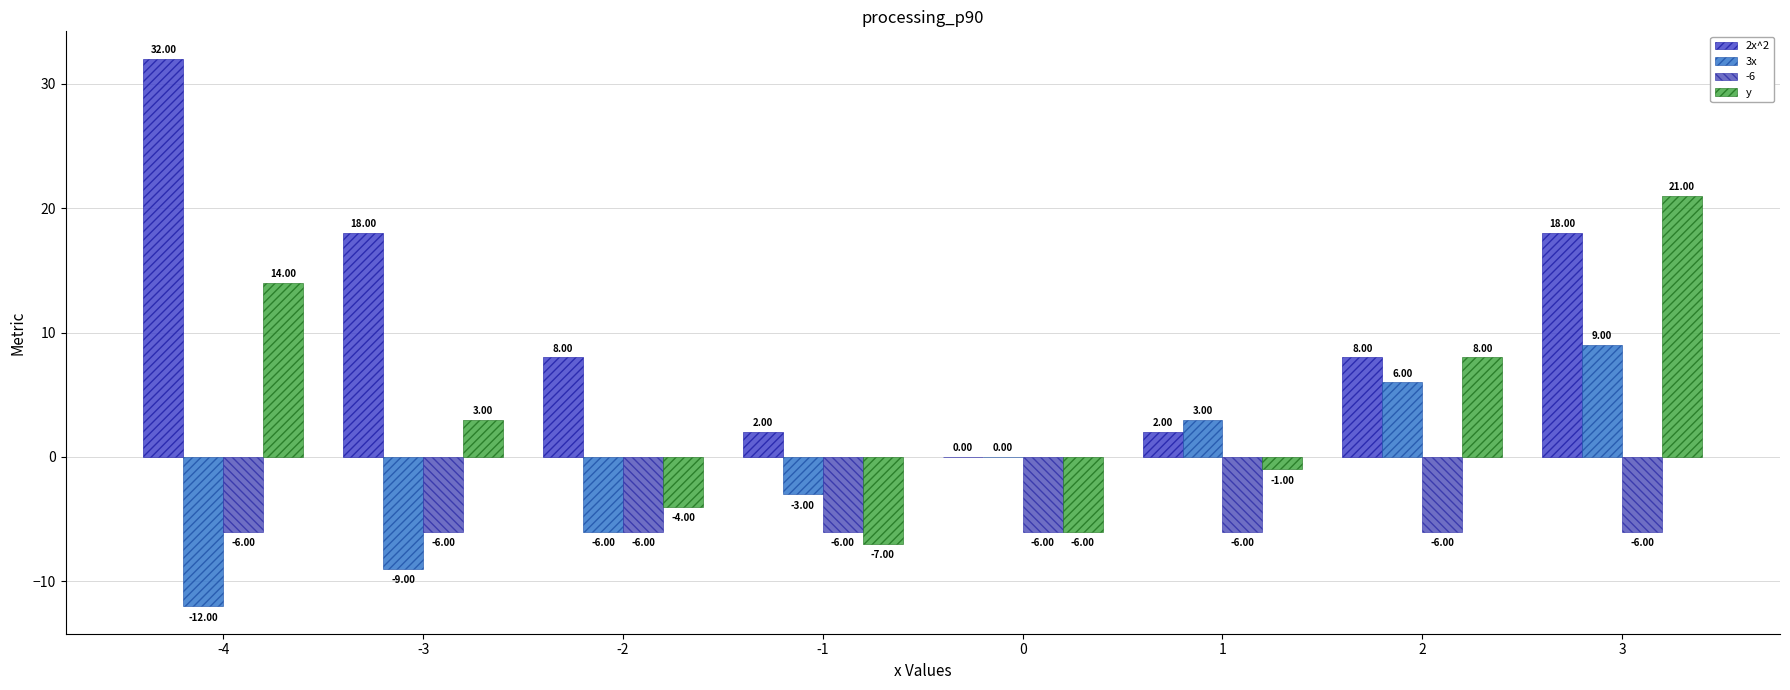

At which category is the sum across all series the highest?

3